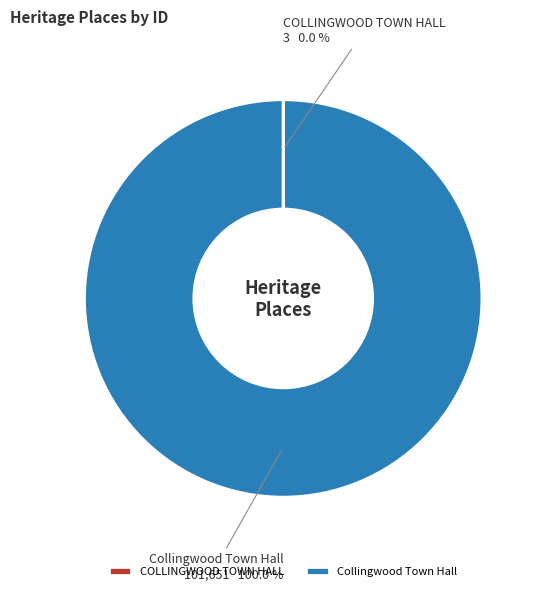

What percentage is the Collingwood Town Hall slice, to the nearest percent?

100%